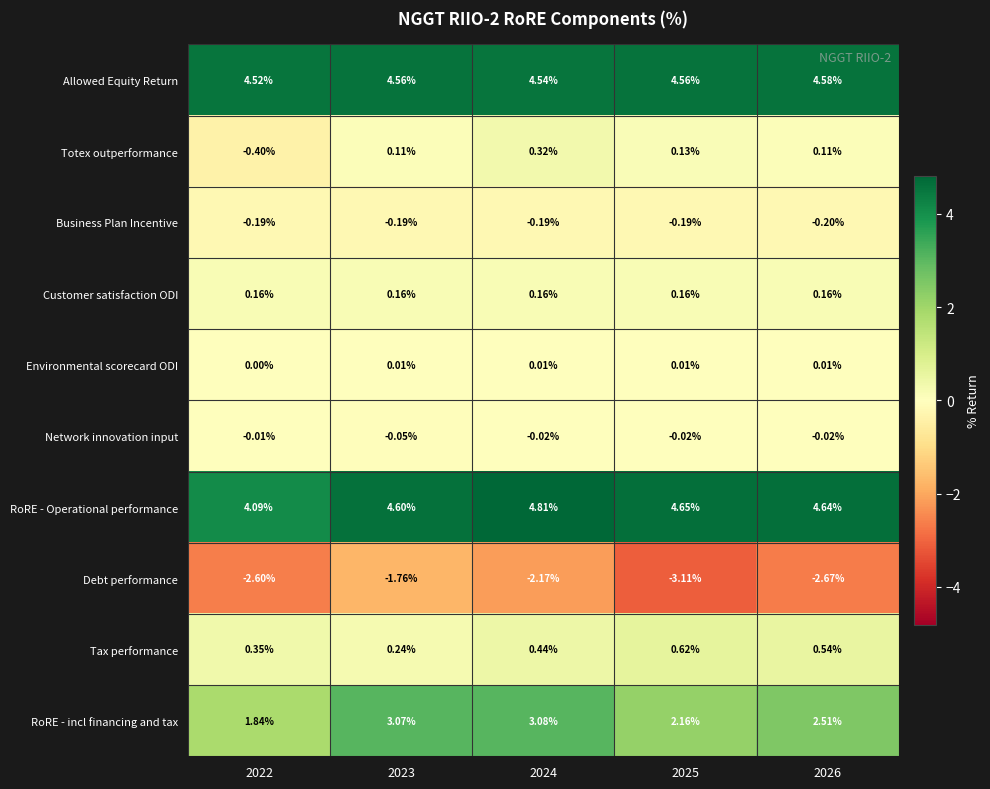

Which series has the largest range (max minus min)?

Debt performance